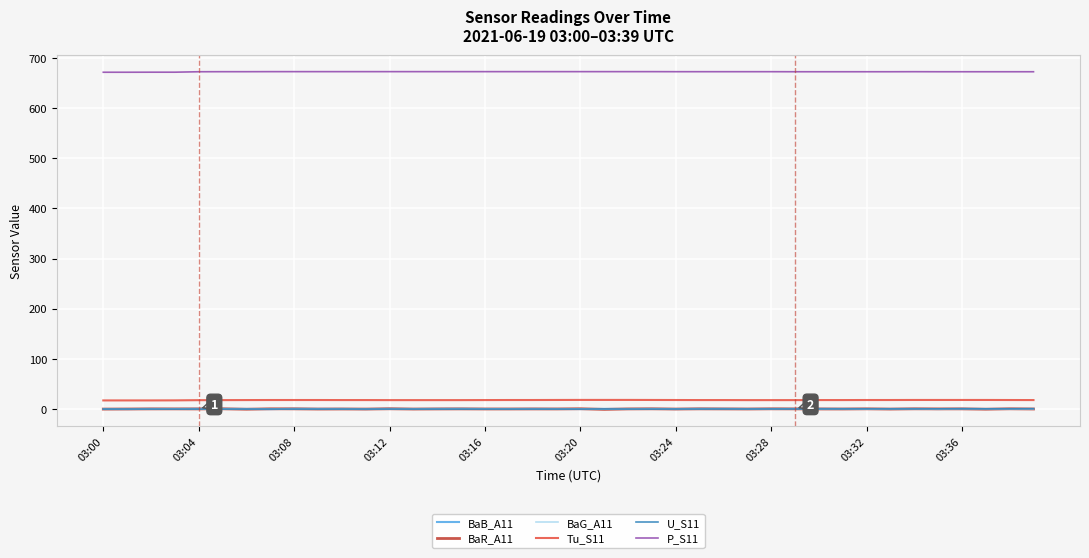

What is the greatest value displayed?

672.9